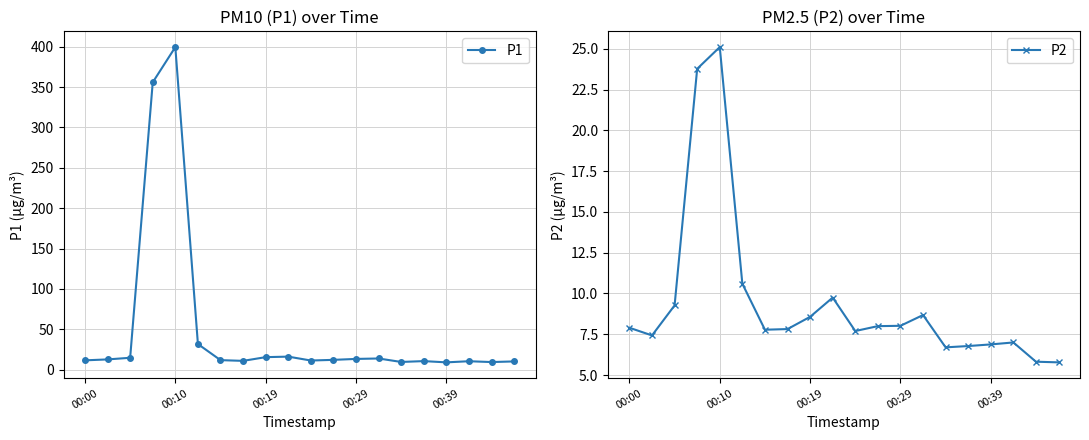

The P2 series shows 16.1 at 00:39. True or false?

False